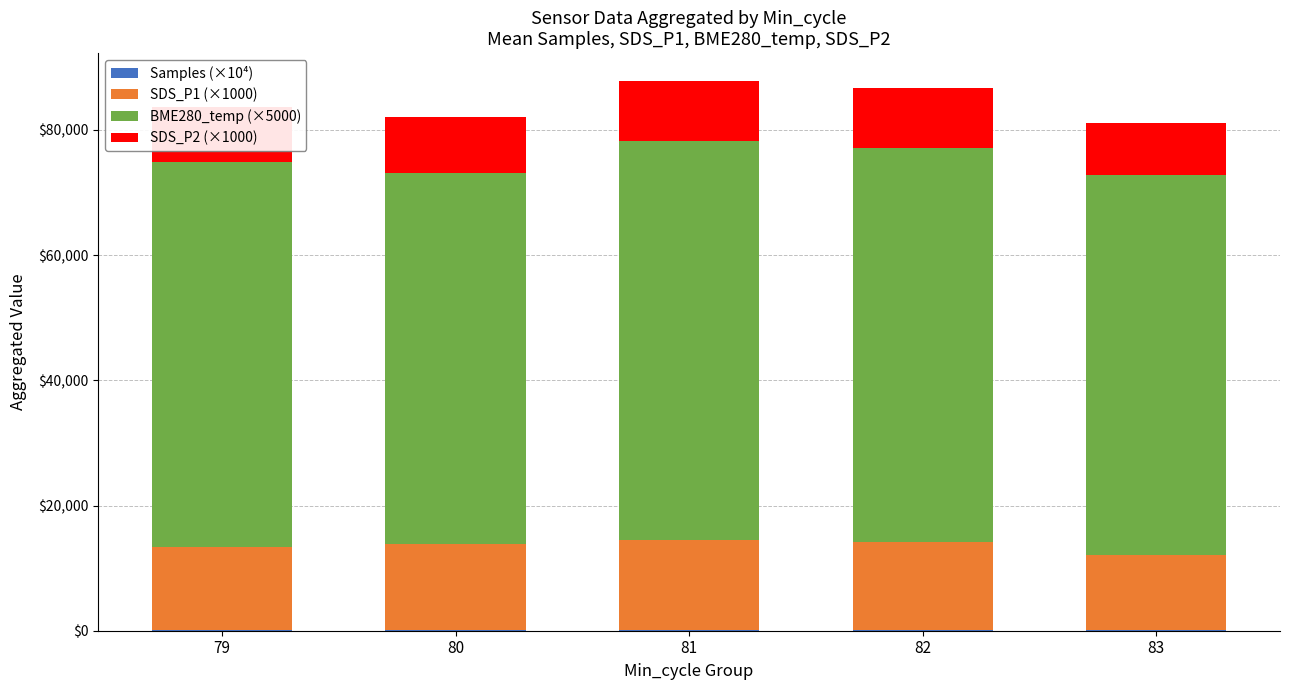

How many distinct data groups are displayed?

4